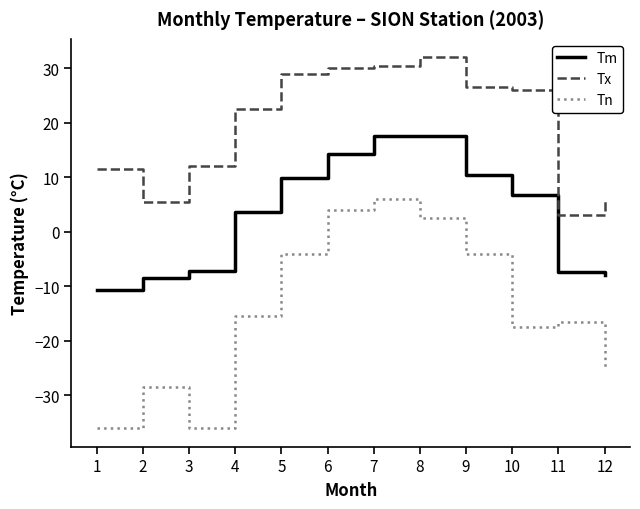

Is the value of Tm at 6 greater than the value of Tn at 9?

Yes